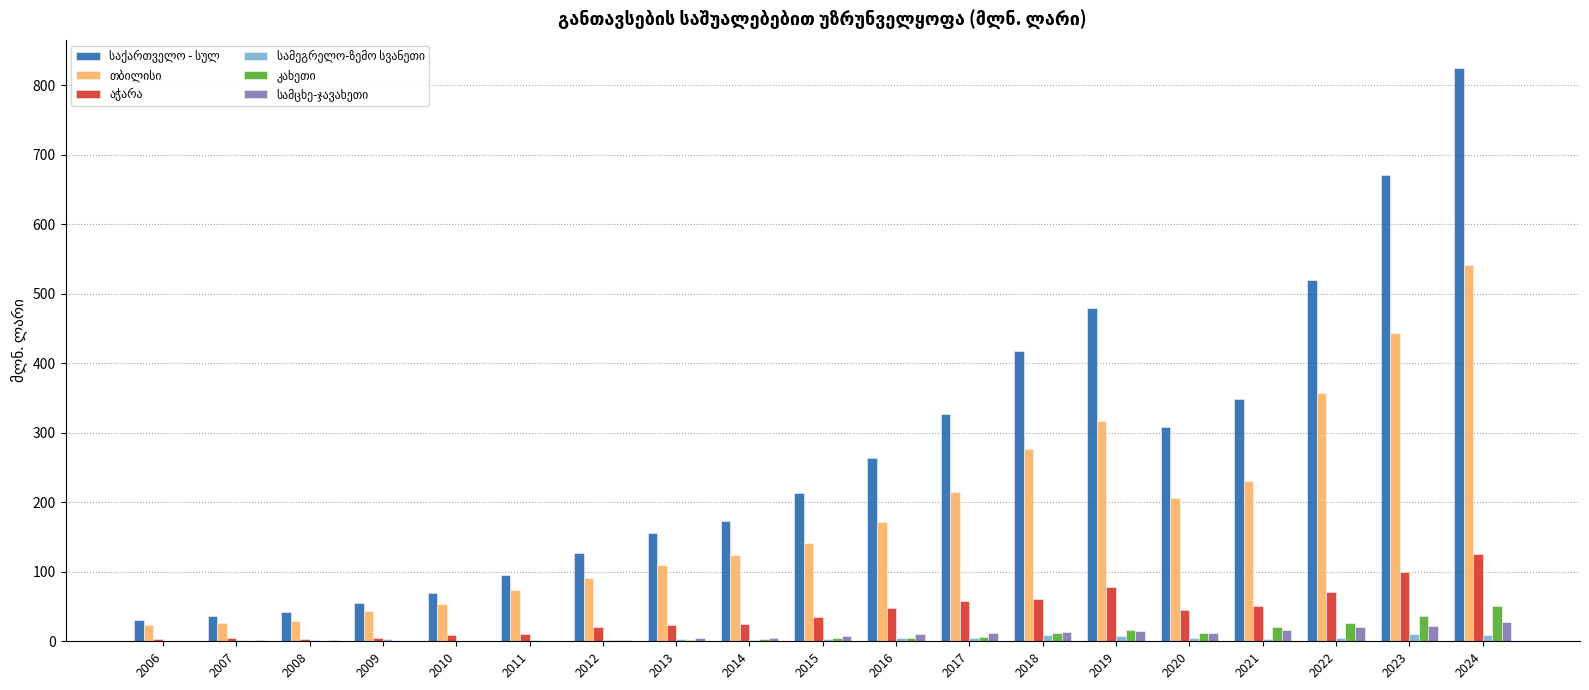

At which category is the sum across all series the highest?

2024